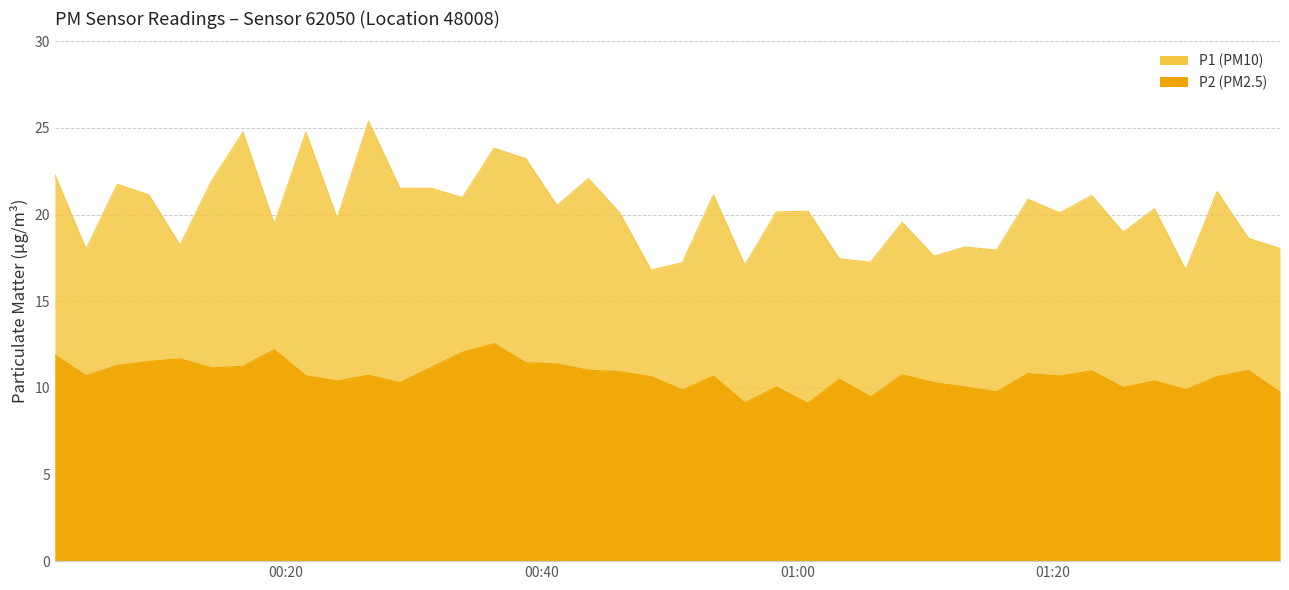

How many series are shown in this chart?

2